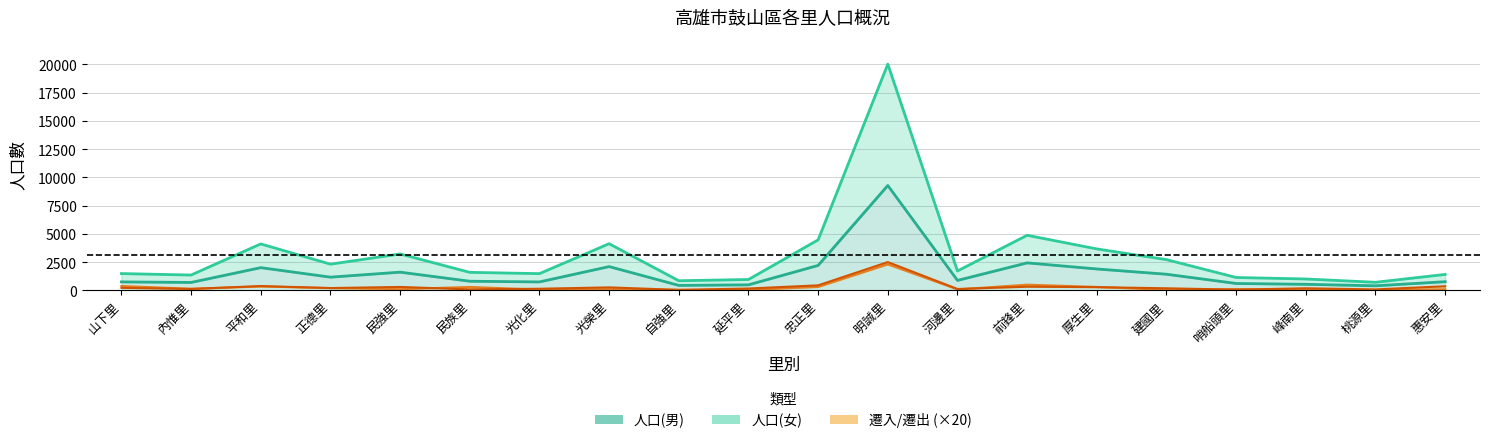

Which category has the lowest value in the 總人口 series?

桃源里